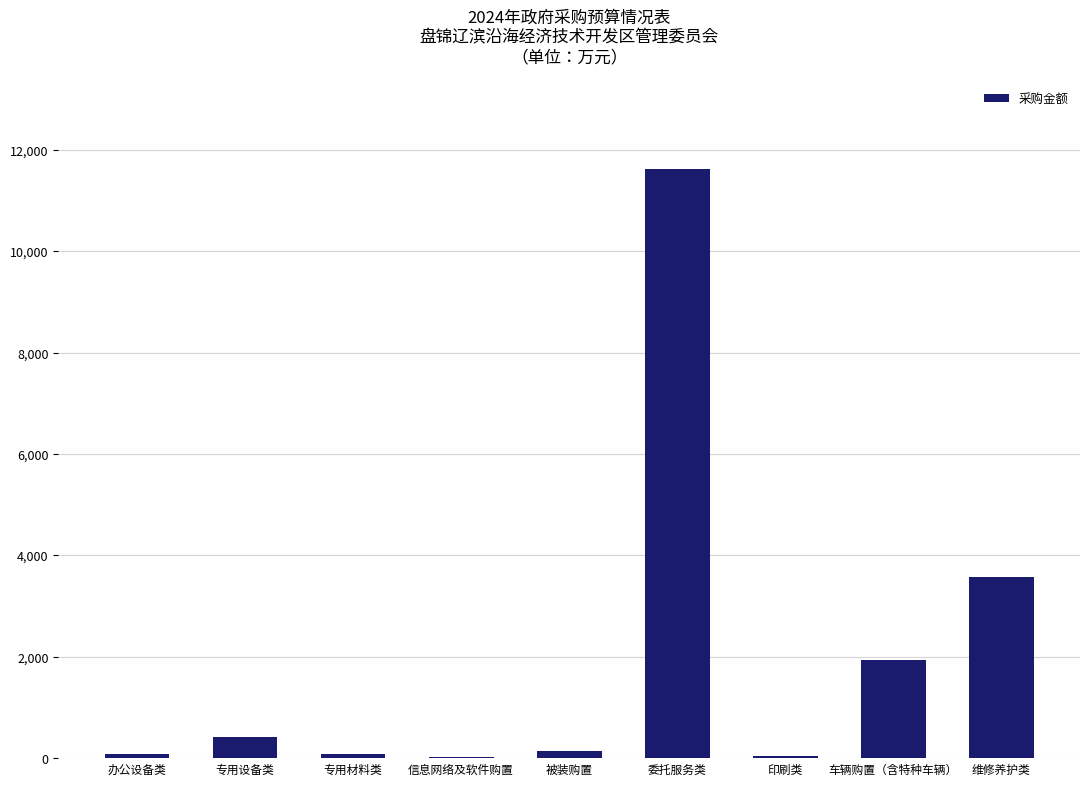

Count the number of categories in the chart.

9